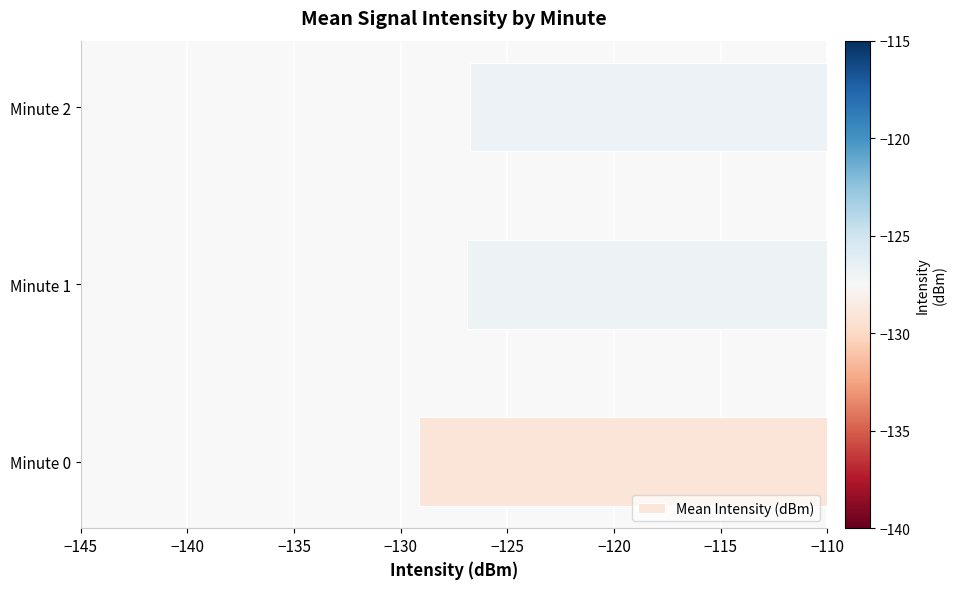

Are the bars grouped side by side (vs. stacked)?

No